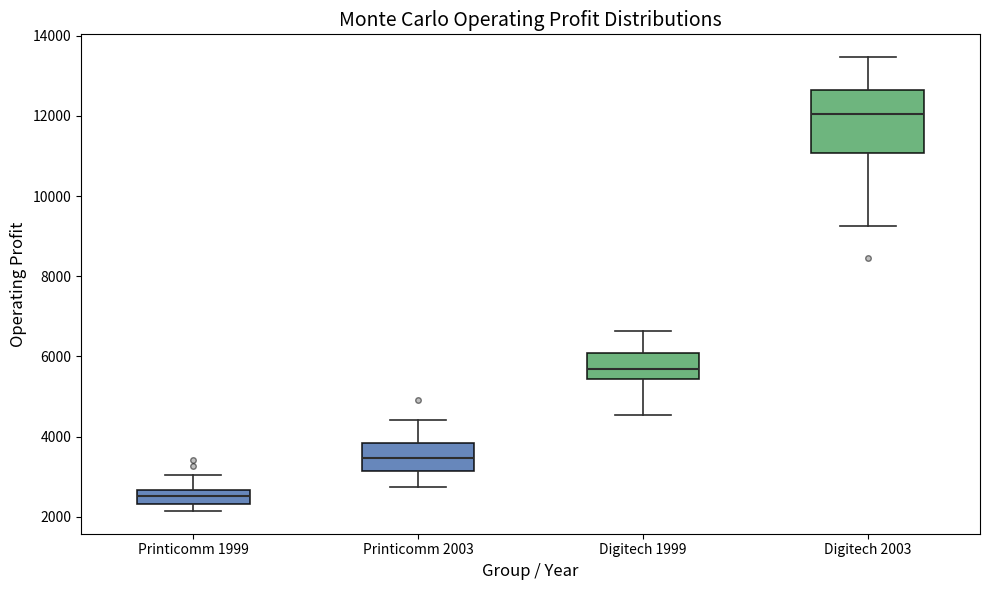

Where is the upper edge of the box for Digitech 2003 on the y-axis? The values are not printed on the chart, so give them approximately, as read against the axis.

12600